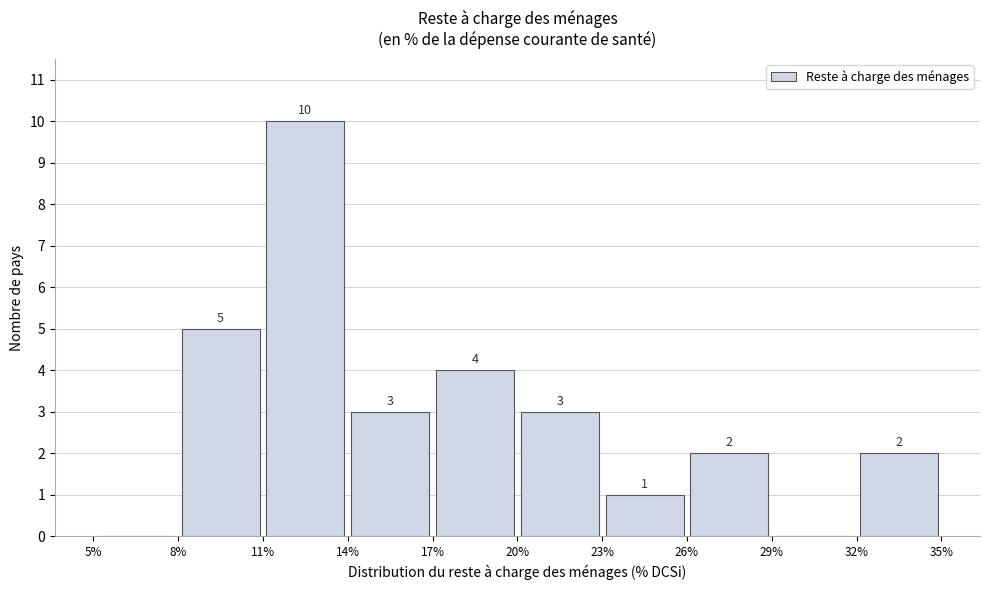

Over which range of the x-axis is the bar tallest?

11% to 14%